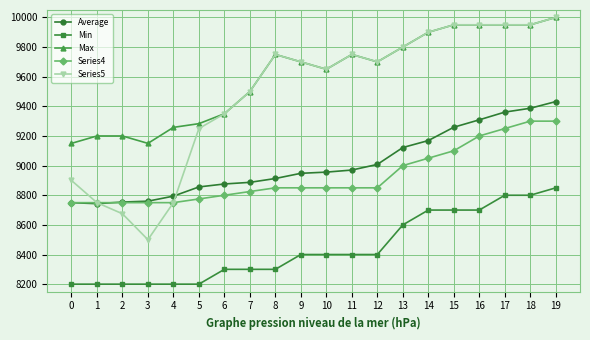

What is the spread (max minus min) of values at 13?

1200